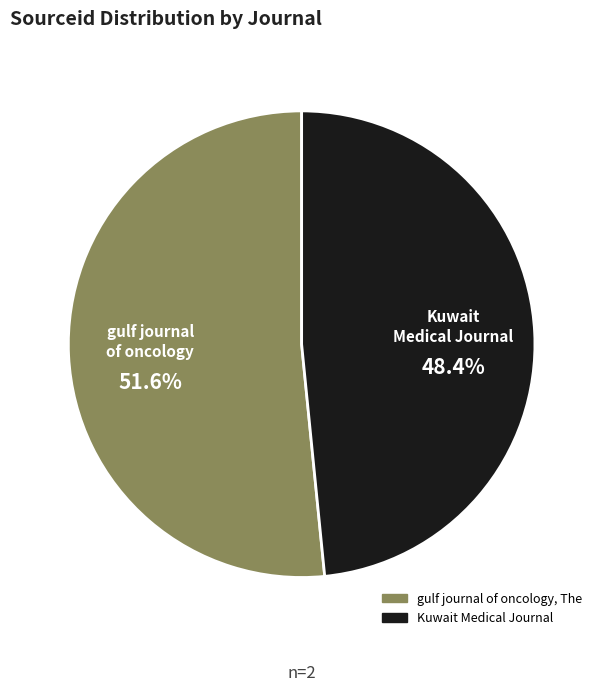

Rank the categories by value from lowest to highest.

Kuwait Medical Journal, gulf journal of oncology, The